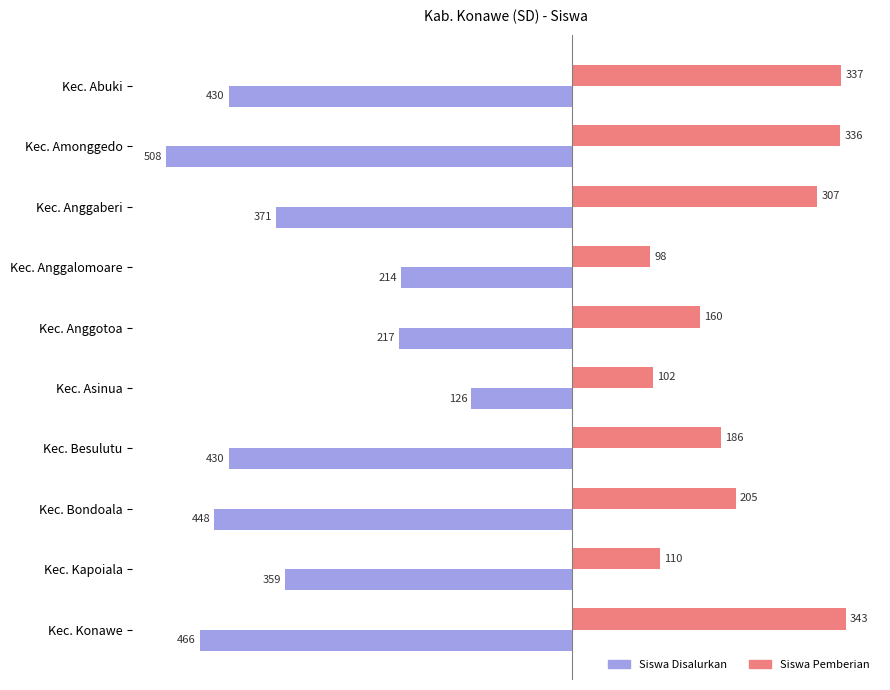

Rank the series by their average value, from highest to lowest.

Siswa Pemberian, Siswa Disalurkan